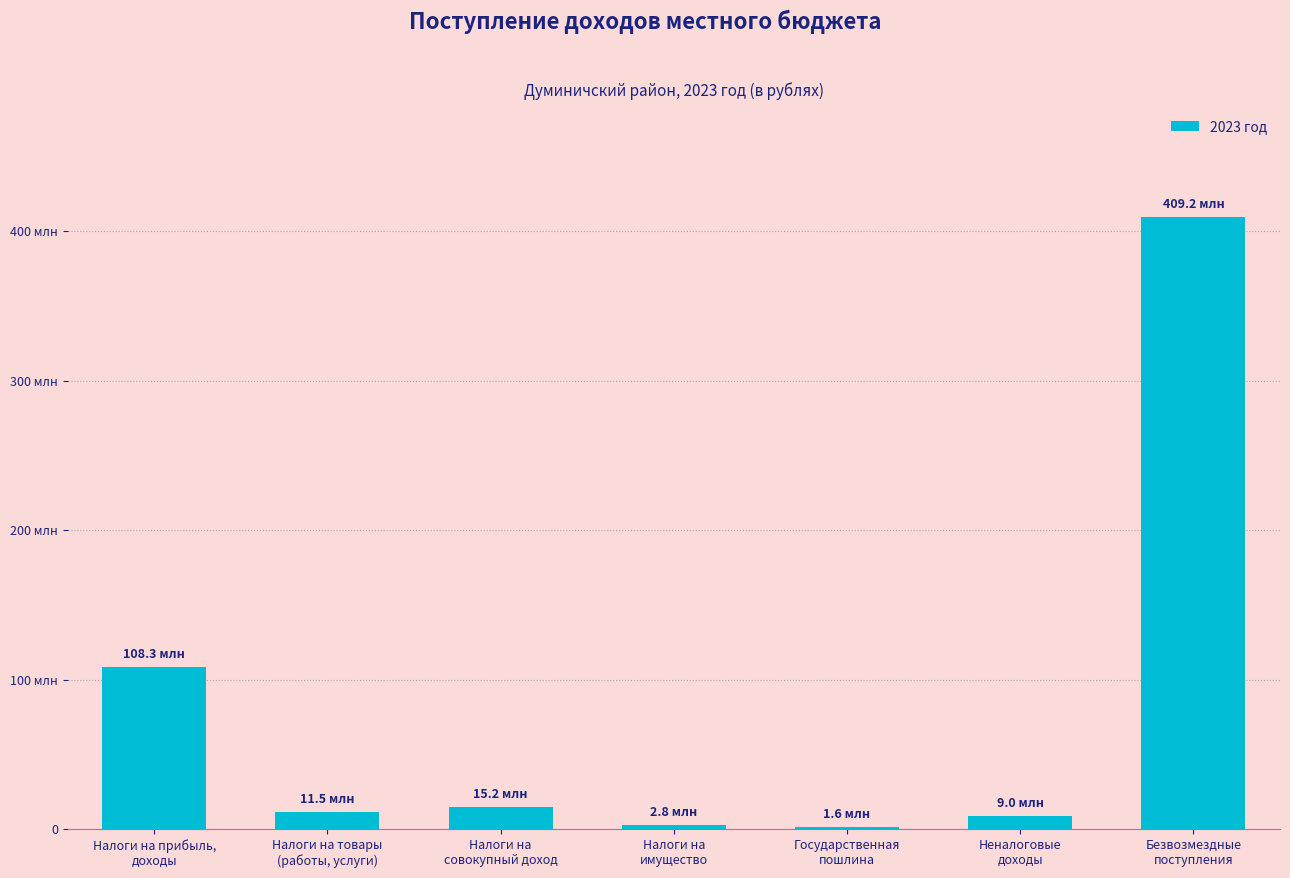

The value at Налоги на
совокупный доход is 21045942.4. True or false?

False